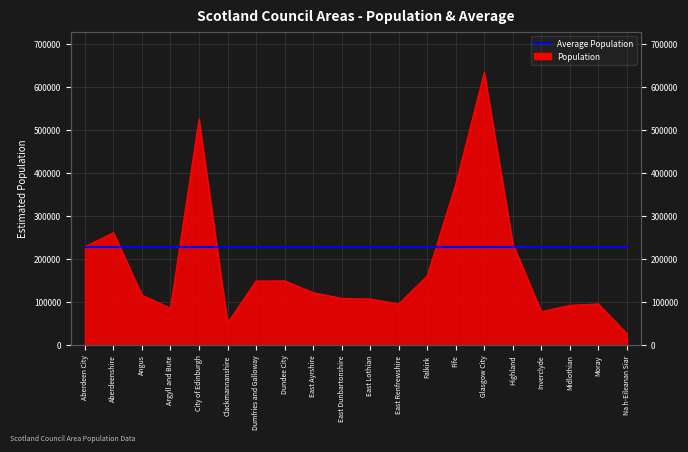

Reading left to right, what are all the values shown in this chart?

228670	261210	116200	85870	524930	51540	148860	149320	122010	108640	107090	95530	160890	373550	633120	235830	77800	92460	95820	26720